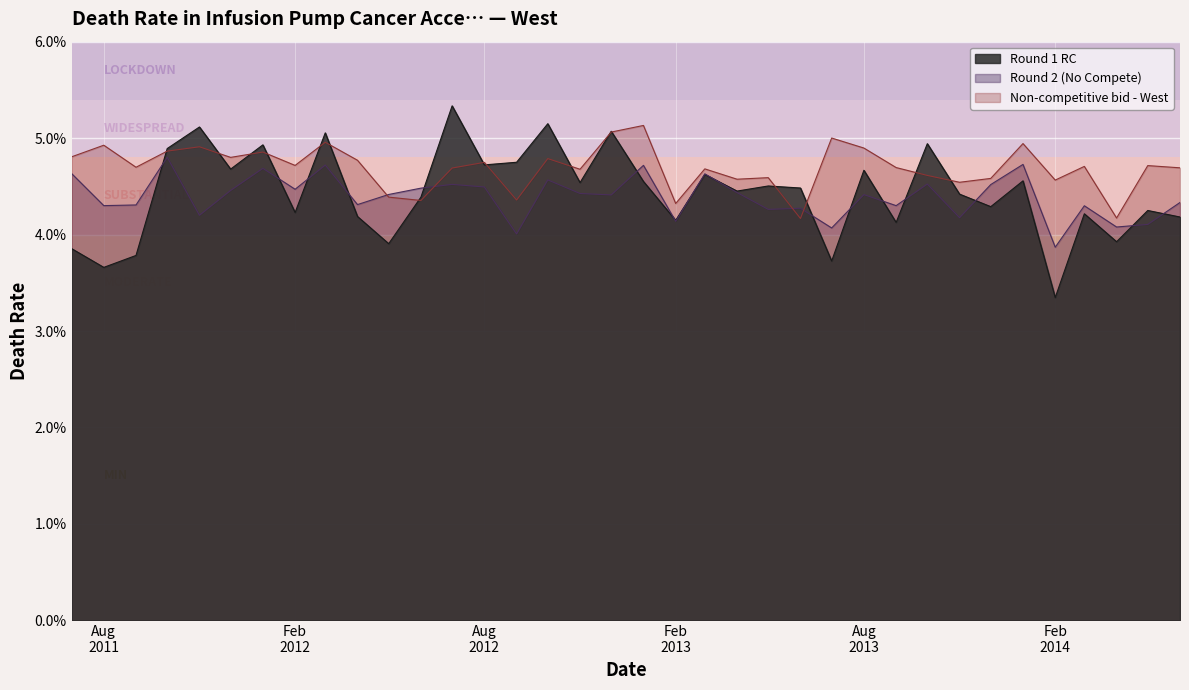

True or false: Round 1 RC has a value of 0.0 at 2014-06-01.

True